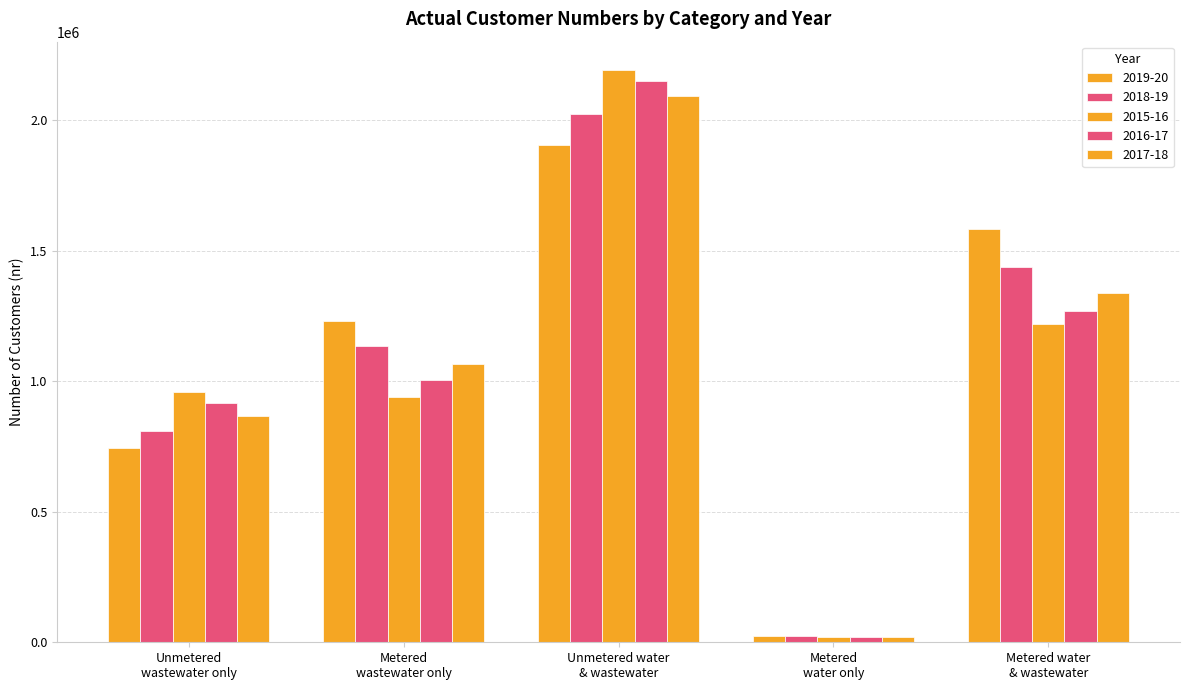

How many data points in 2015-16 are less than 957236?

2